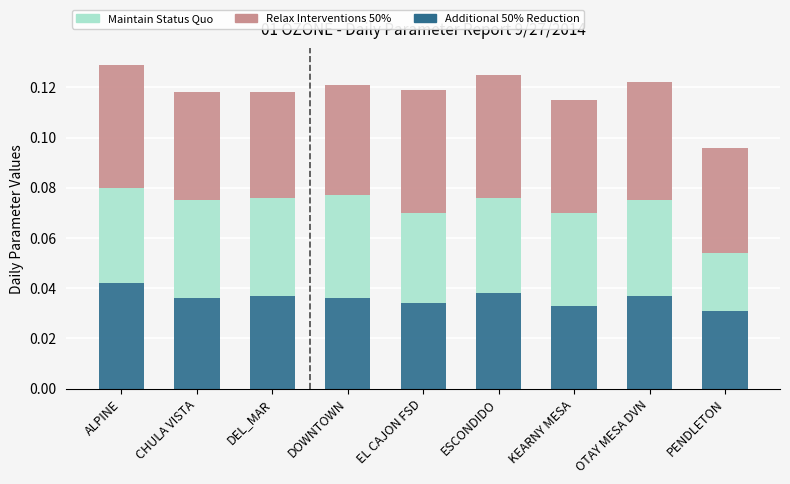

At which category is the sum across all series the highest?

ALPINE